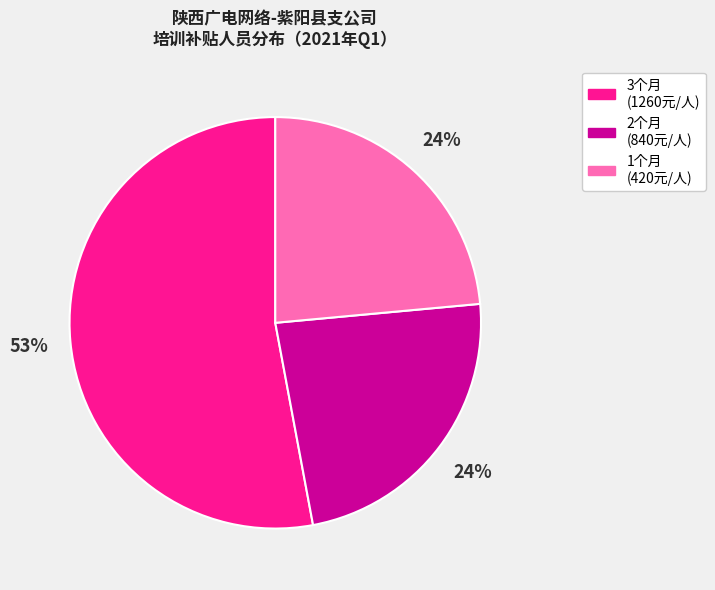

To the nearest percent, what is the average slice percentage?

33%